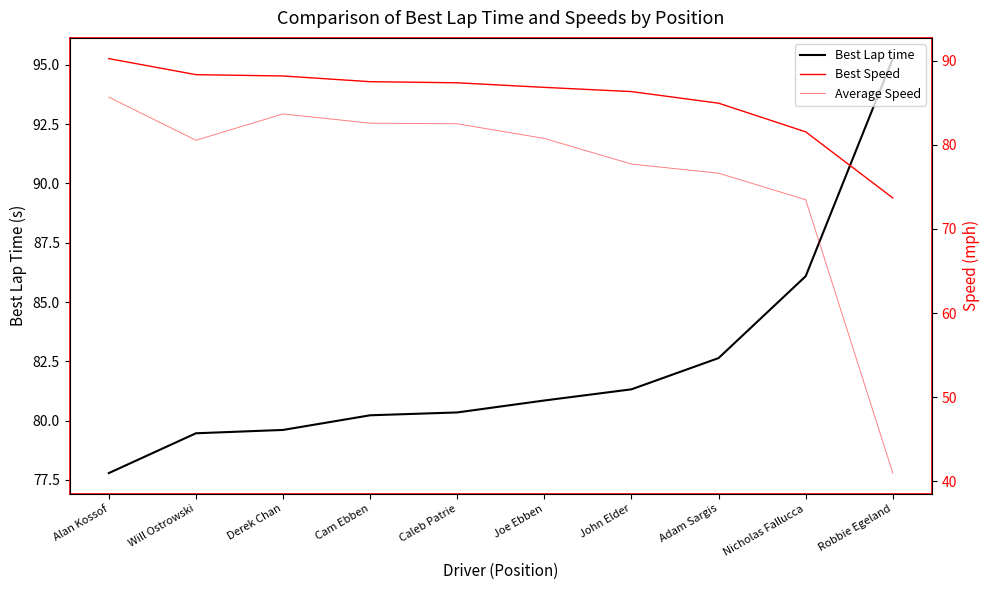

What is the difference between the Best Speed values at Derek Chan and Cam Ebben?

0.7